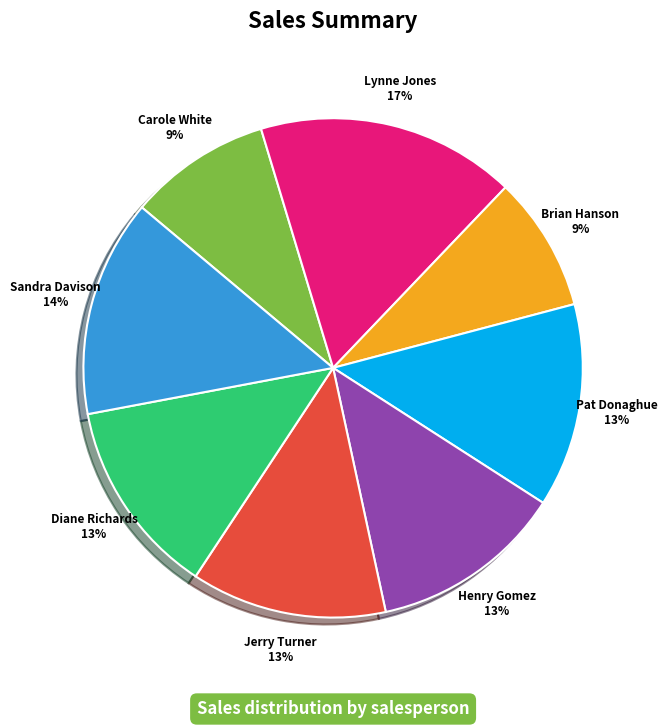

Do Carole White and Sandra Davison together represent more than half of the pie?

No